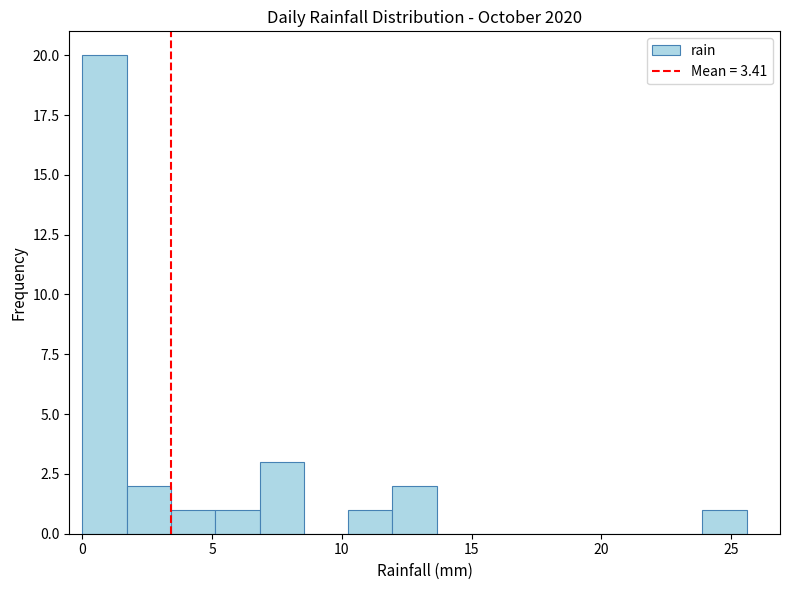

Around what value on the x-axis is the tallest bar? Give the approximate position of its centre, as read against the axis.

1.0